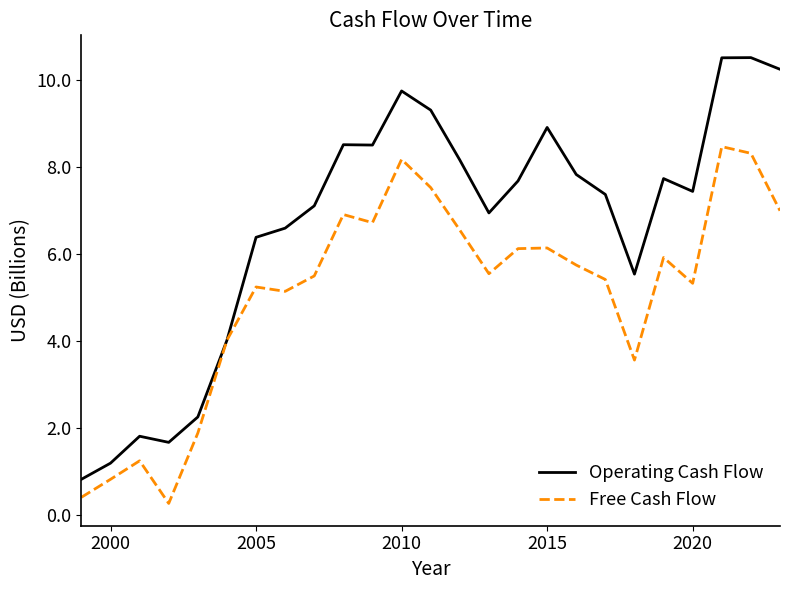

What is the maximum value for Operating Cash Flow?

10.5